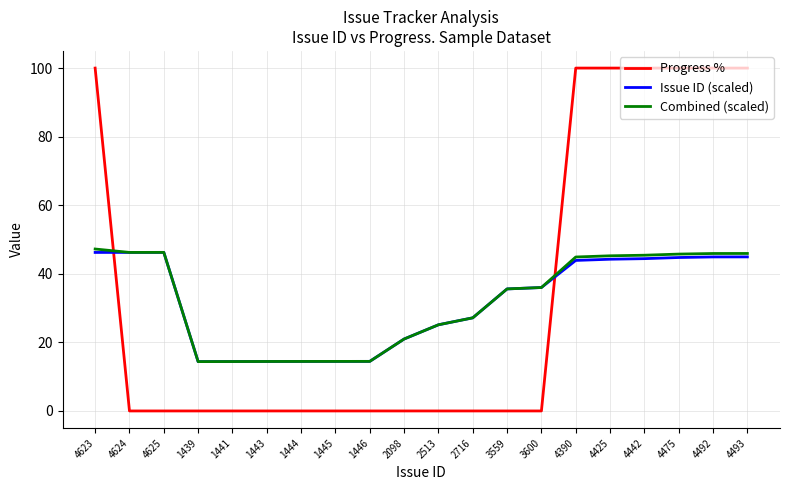

The value of Issue ID (scaled) at 2098 is 31.5. True or false?

False